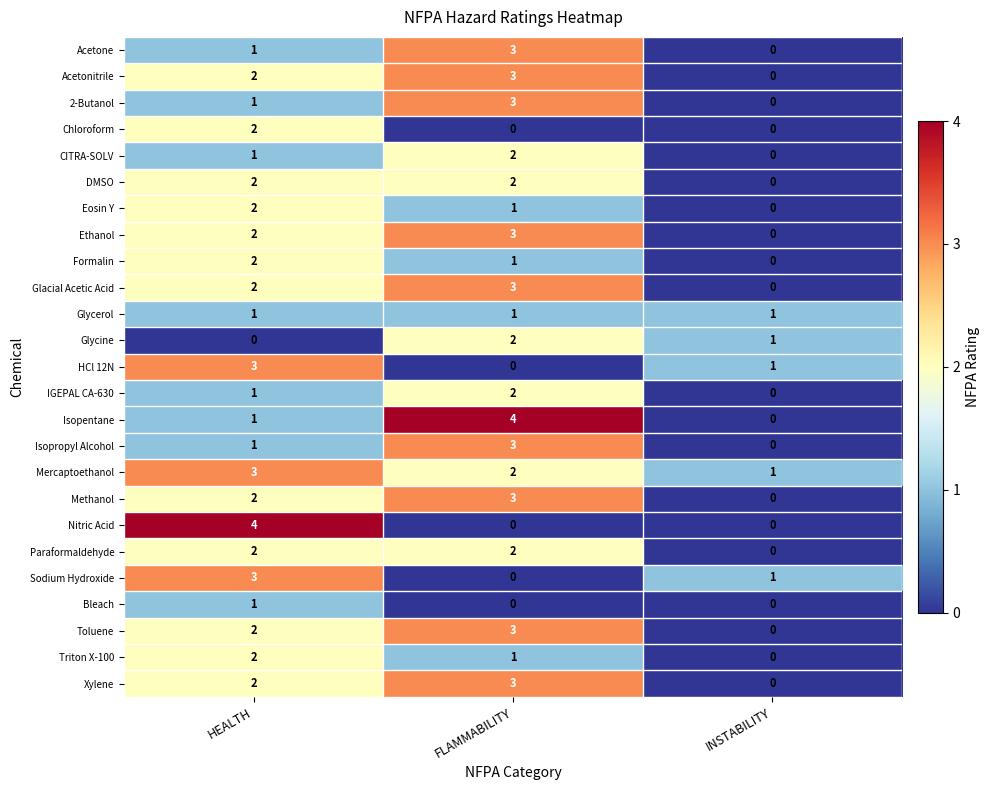

What is the sum of all IGEPAL CA-630 values?

3